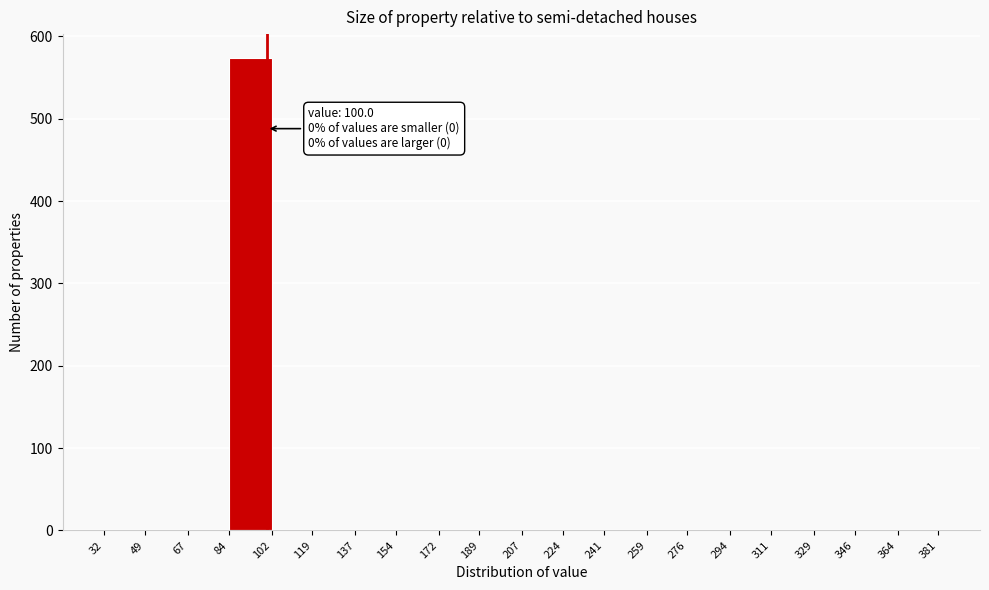

Which range on the x-axis has the tallest bar?

84 to 102